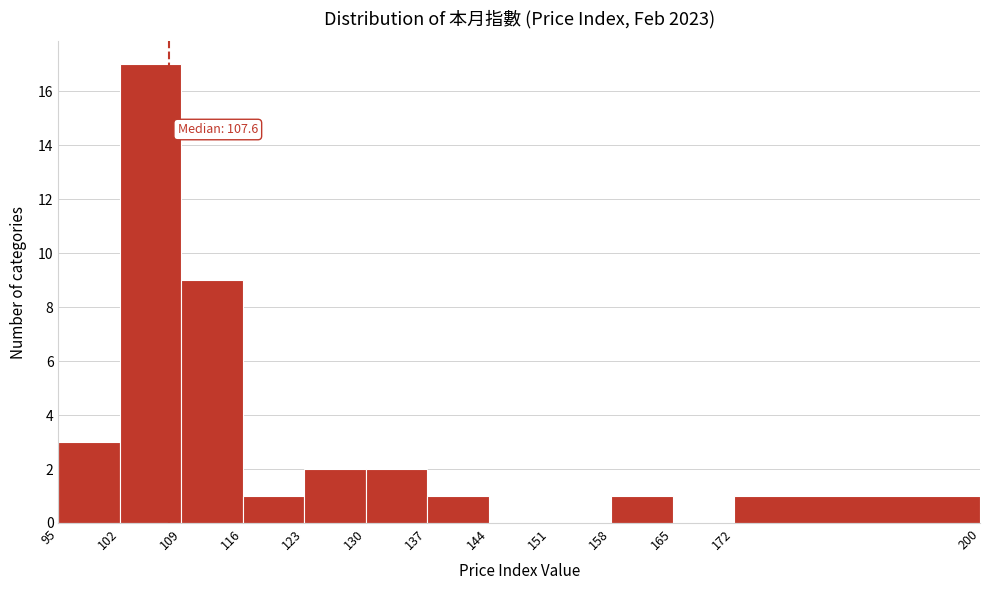

Which range on the x-axis has the tallest bar?

102 to 109